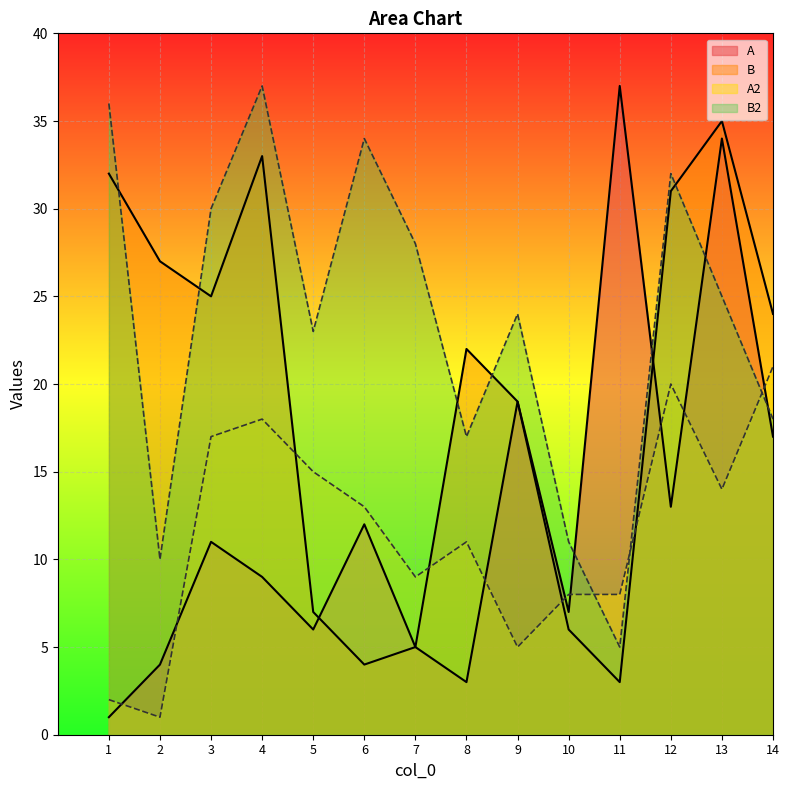

What is the average value of the B2 series?

24